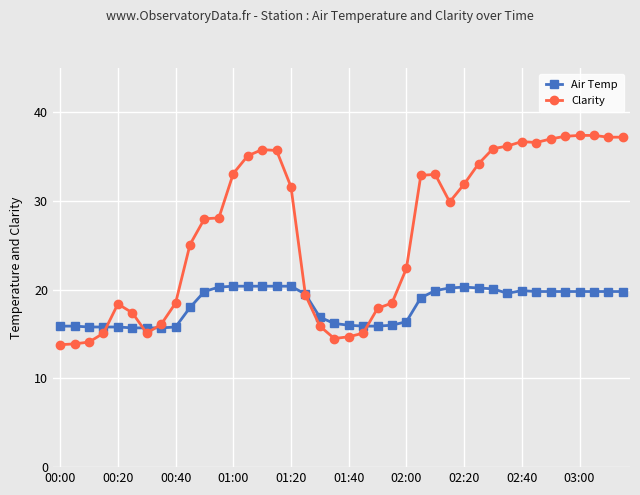

What is the maximum value for Clarity?

37.4